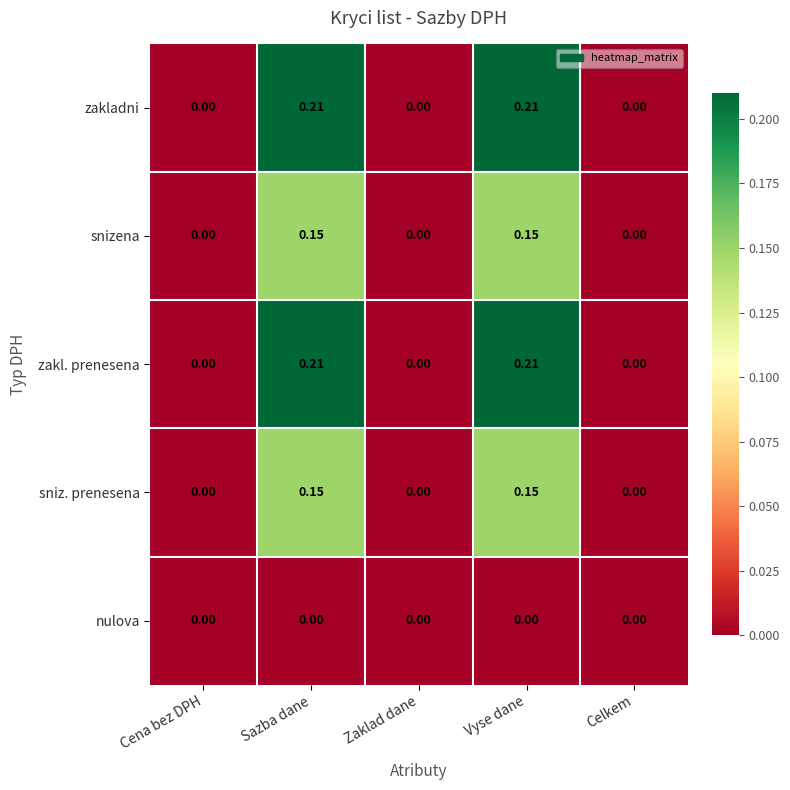

Is the value of zakl. prenesena at Sazba dane greater than the value of sniz. prenesena at Vyse dane?

Yes